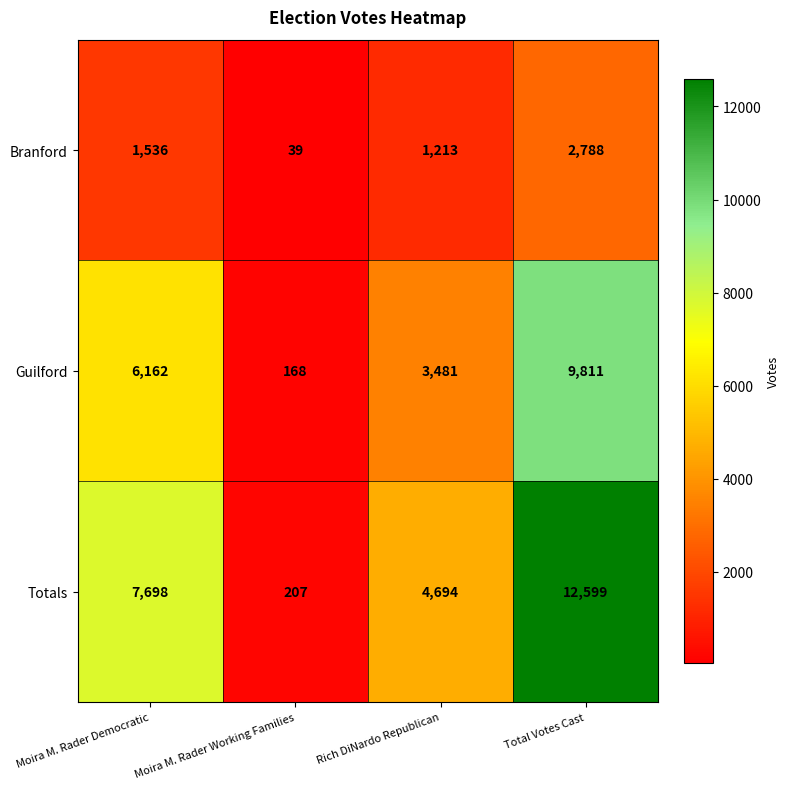

At Moira M. Rader Democratic, list the series in order from smallest to largest.

Branford, Guilford, Totals